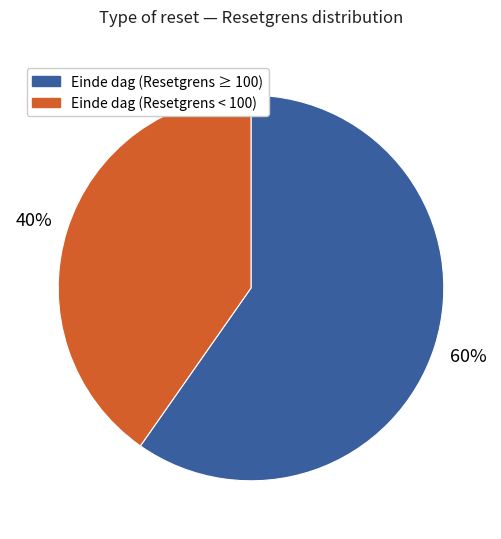

How many segments does this pie chart have?

2